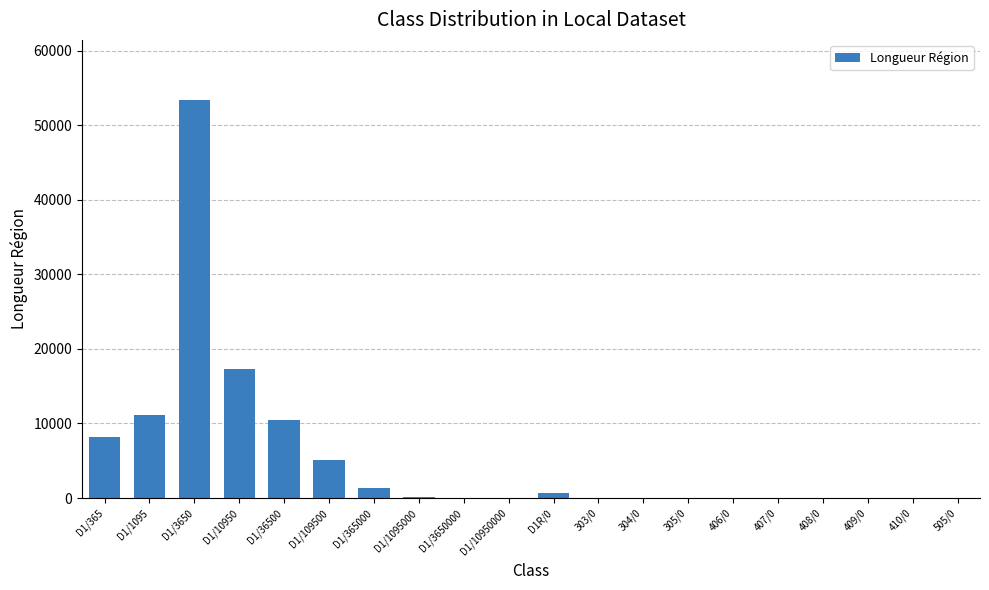

Which category has the highest value across all series?

D1/3650